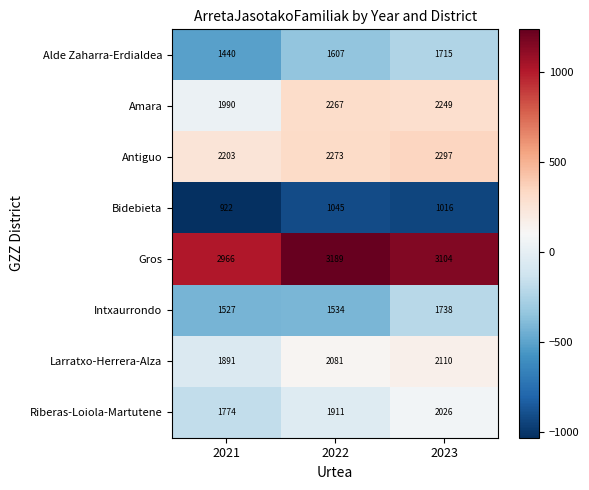

True or false: Gros has a value of 1351 at 2022.

False